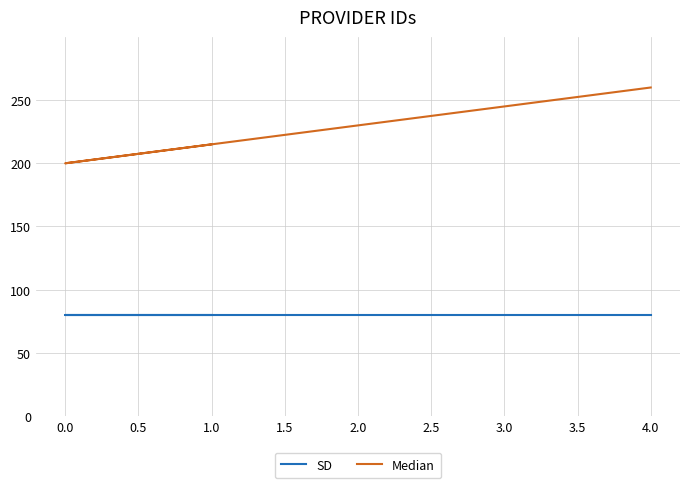

Which series has the largest range (max minus min)?

Median